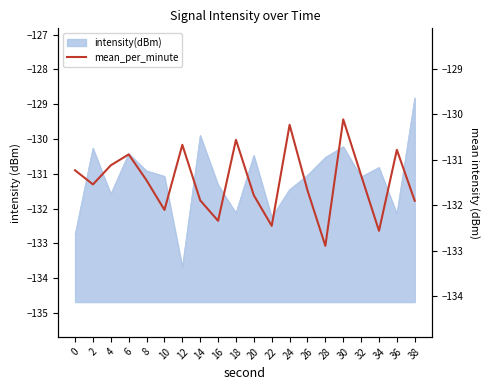

Which has a higher value, 8 or 22?

8